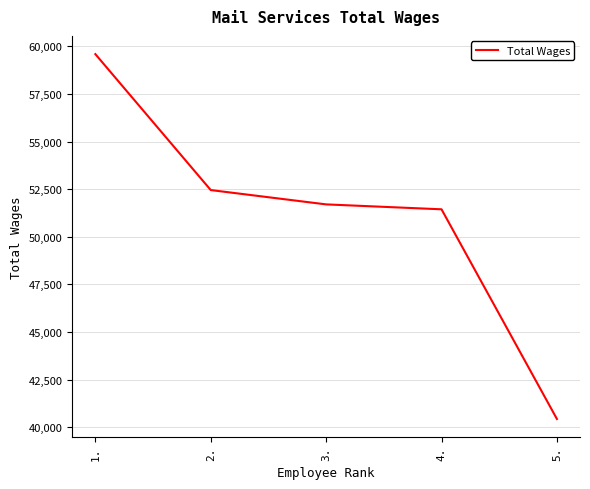

Reading right to left, what are all the values shown in this chart?

40437	51444	51702	52454	59590